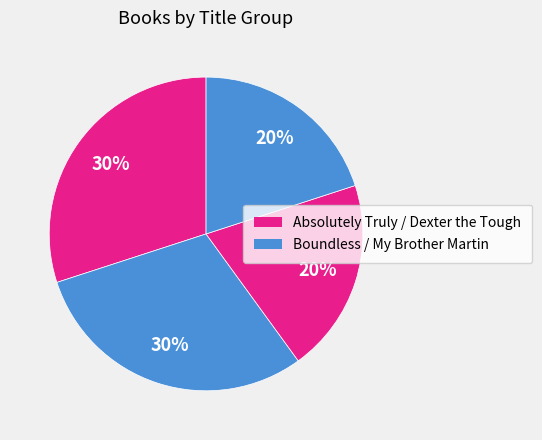

Is there a majority slice in this chart?

No